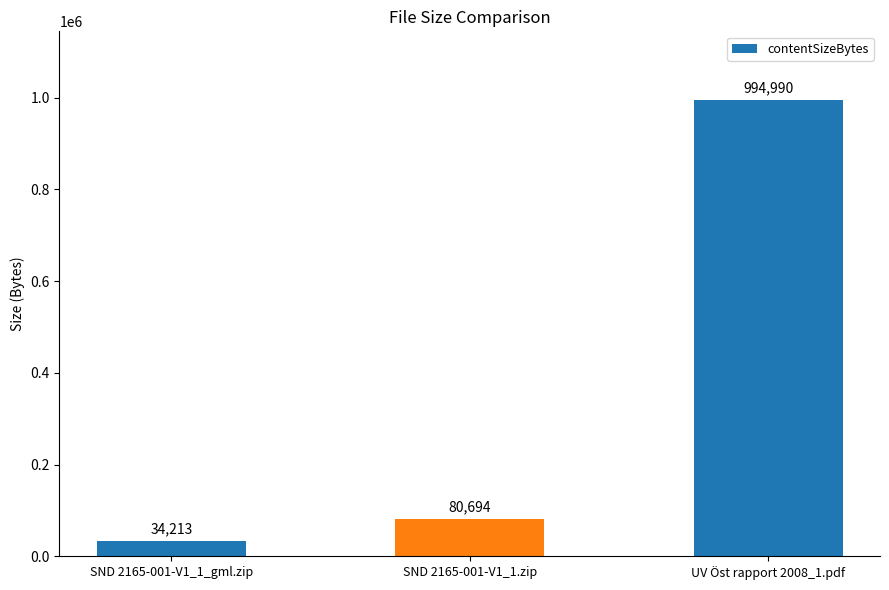

What position from the left is UV Öst rapport 2008_1.pdf?

3